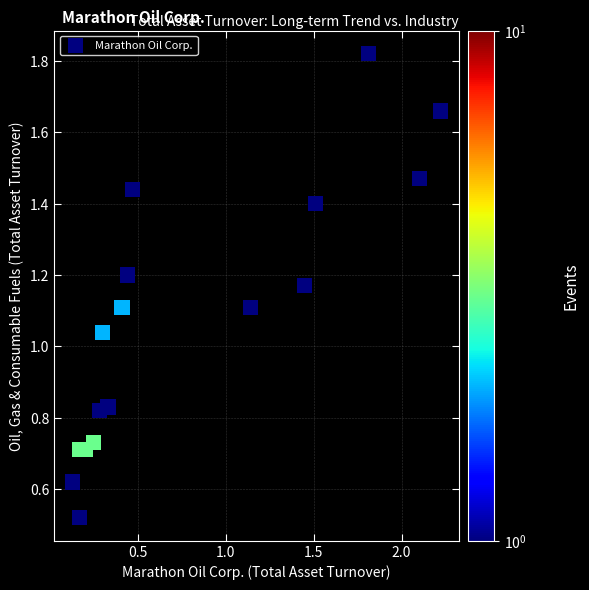

What is the range of X values (max minus min)?

2.1